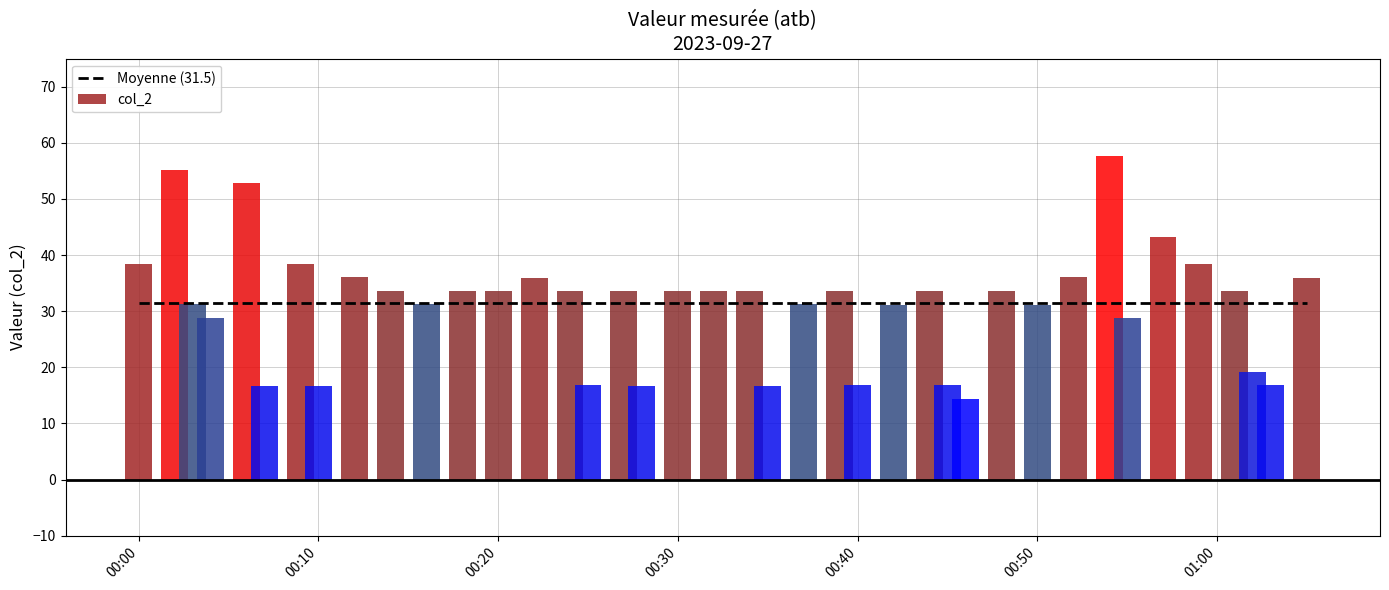

The chart shows a value of 33.6 at 2023-09-27T00:24:00. True or false?

True